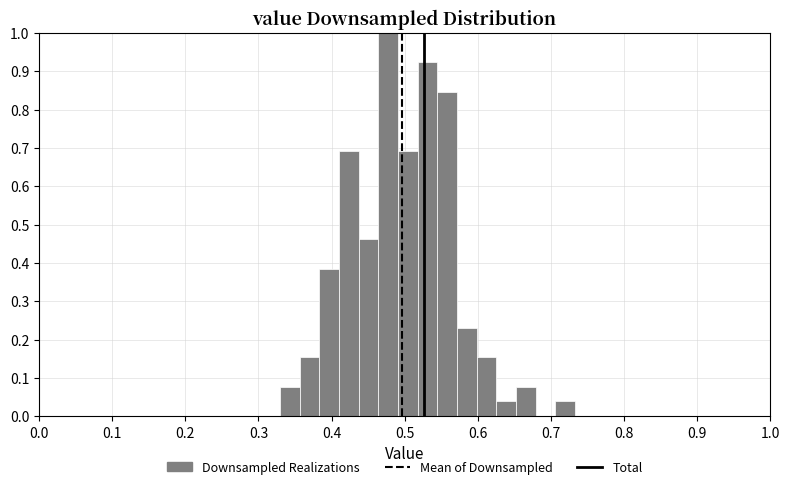

Around what value on the x-axis is the tallest bar? Give the approximate position of its centre, as read against the axis.

0.48